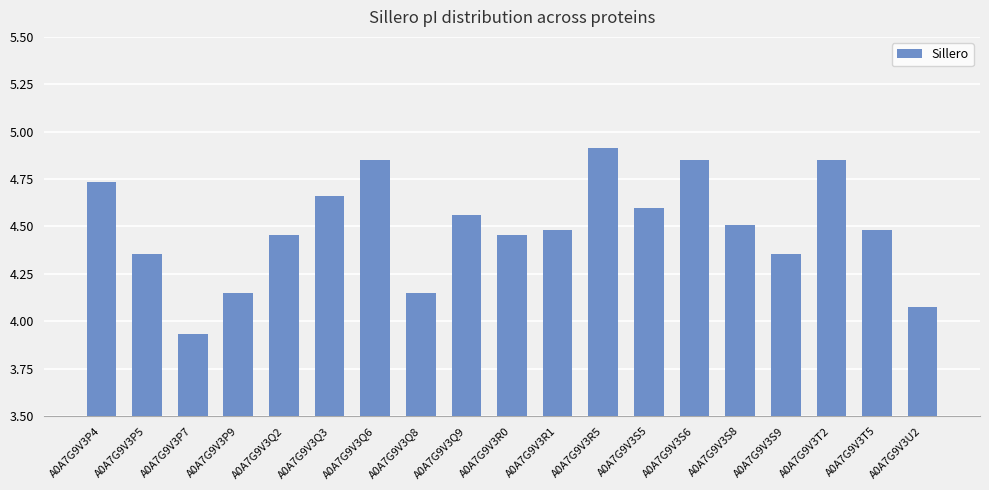

How many data points are less than 4?

1